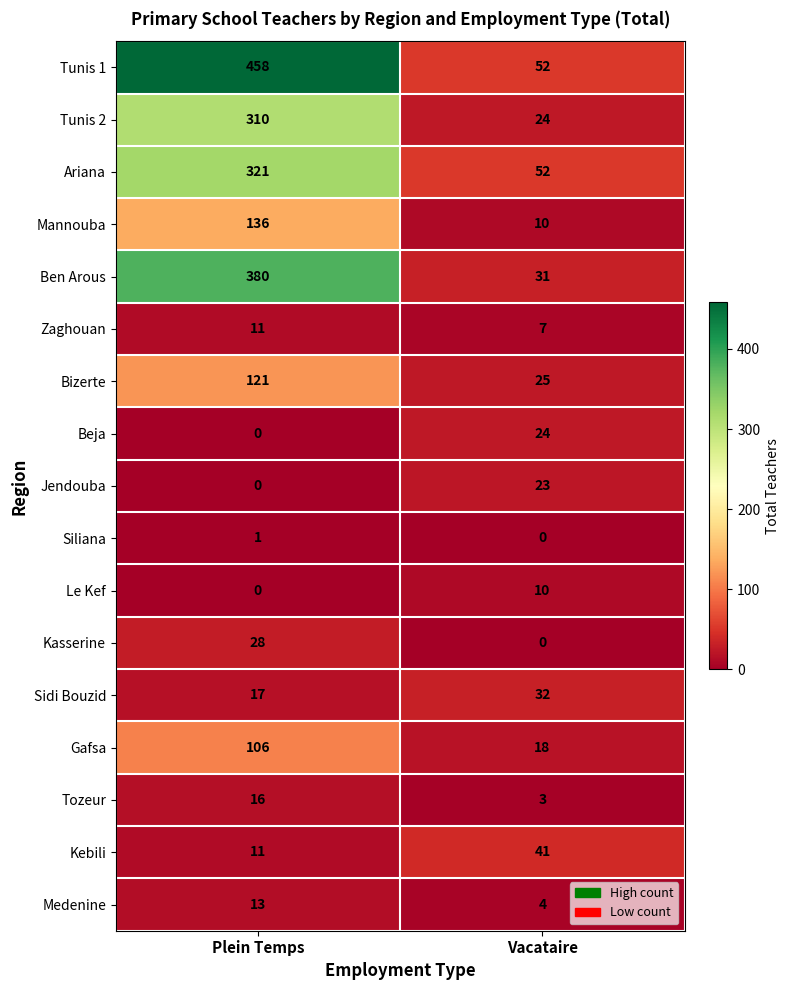

What is the difference between the Kasserine values at Vacataire and Plein Temps?

28